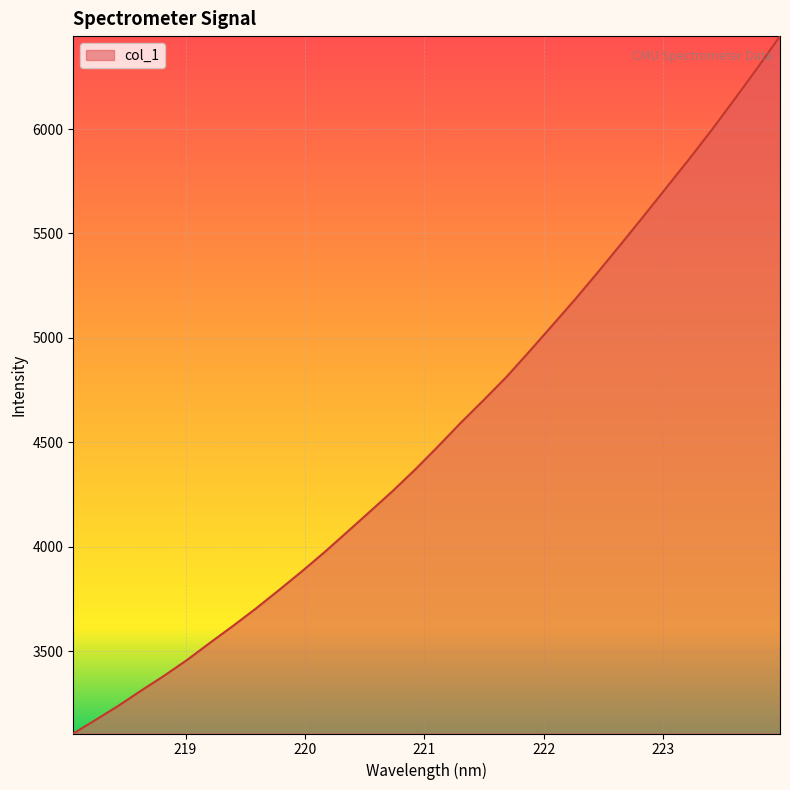

What is the difference between the maximum and minimum values?

3339.3